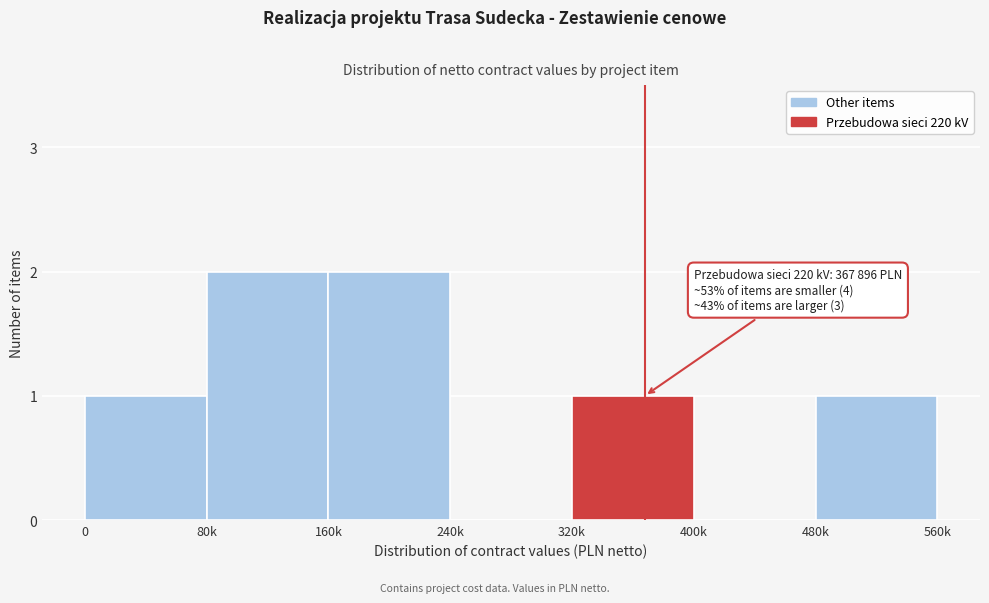

Reading right to left, list all the values displayed in this chart.

480k=1	400k=0	320k=1	240k=0	160k=2	80k=2	0=1